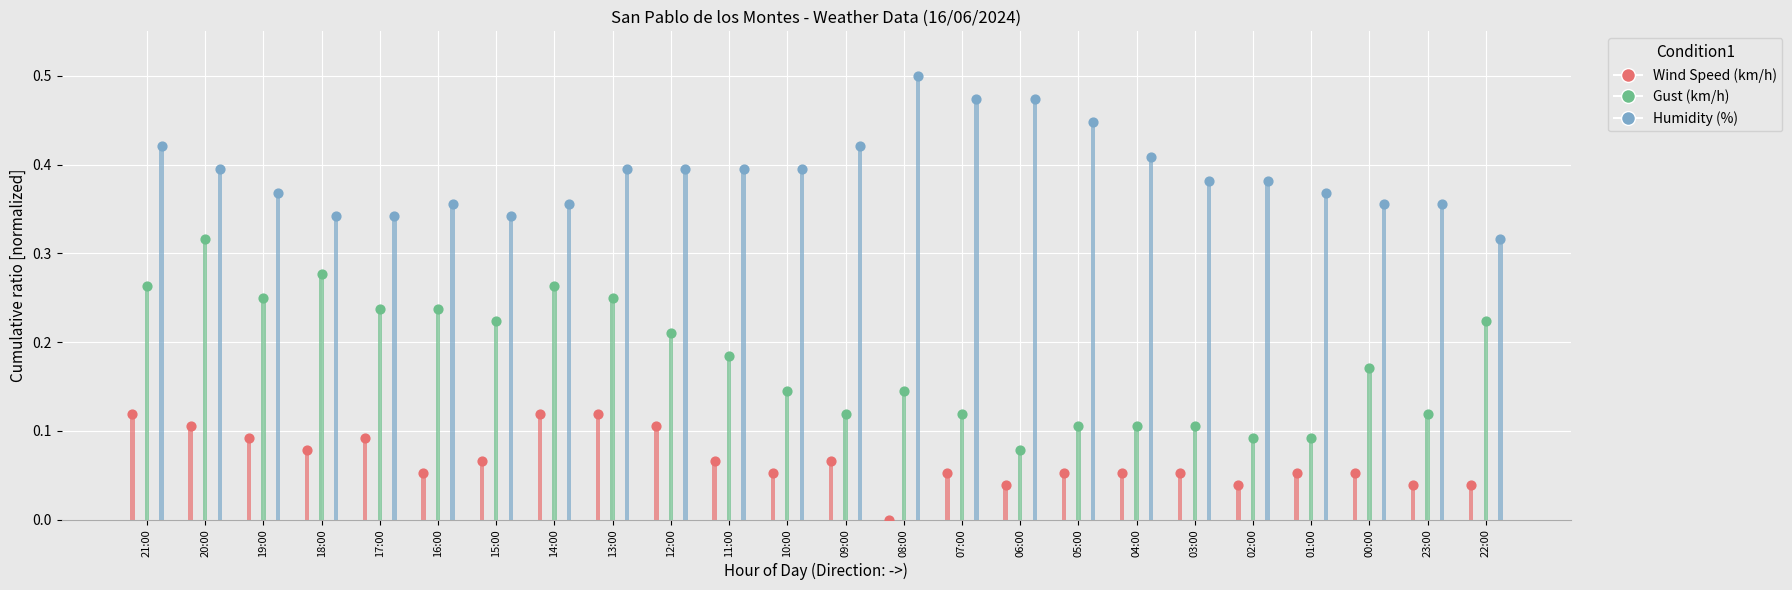

Which series reaches the maximum Y coordinate?

Humidity (%)